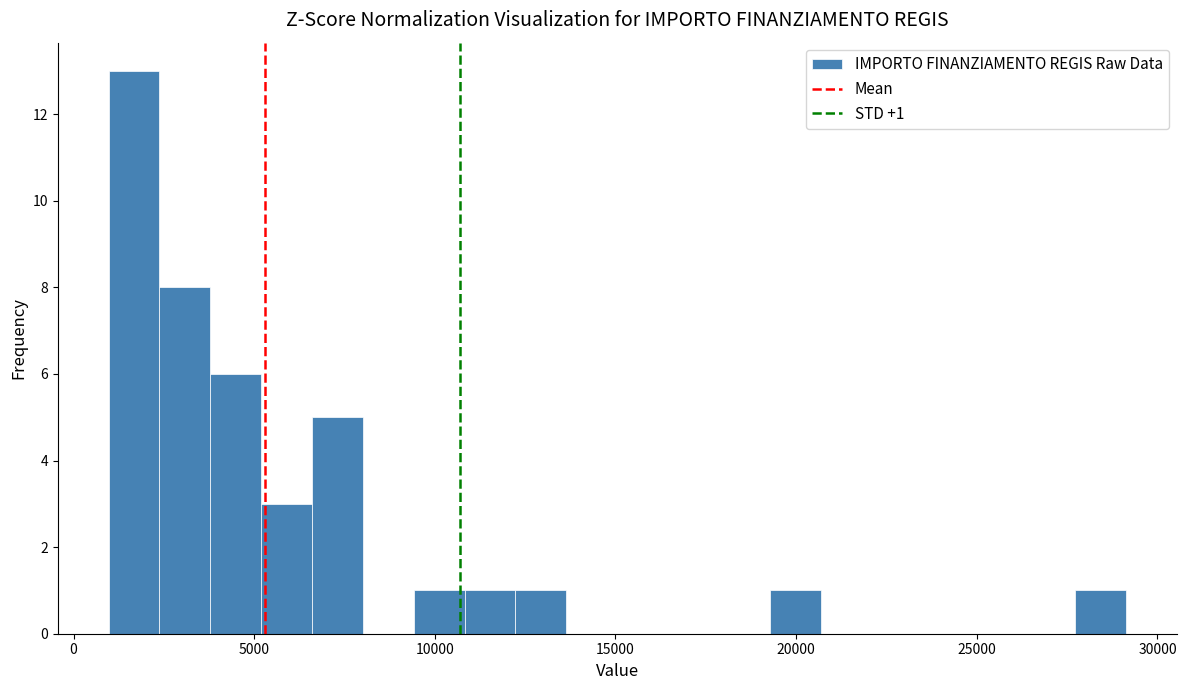

Around what value on the x-axis is the tallest bar? Give the approximate position of its centre, as read against the axis.

1500